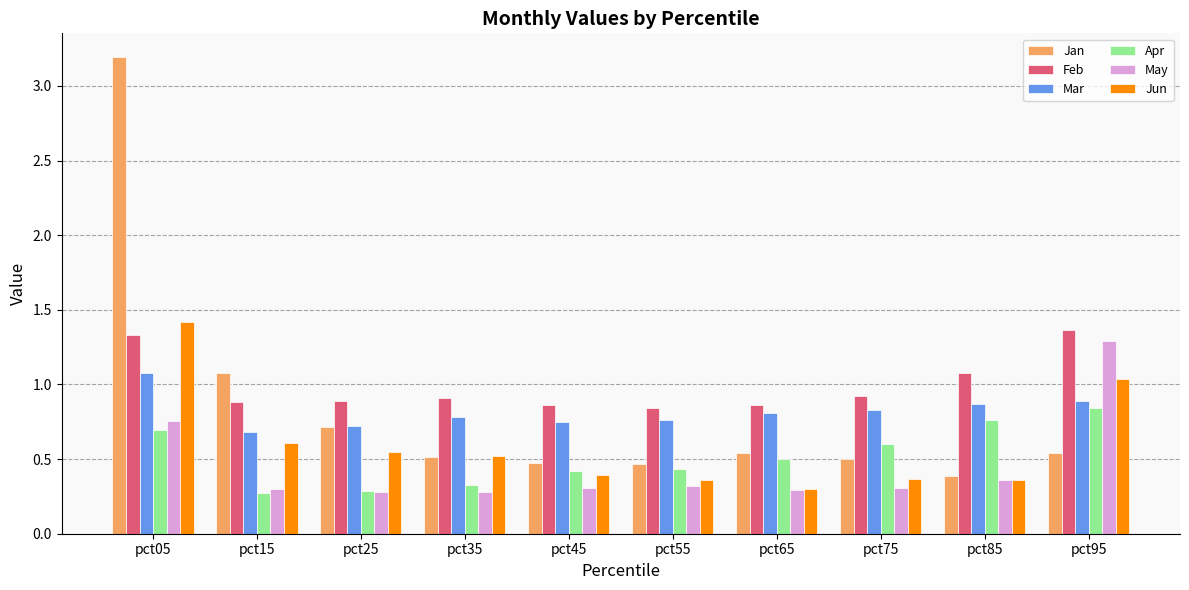

How many groups of bars are there?

10